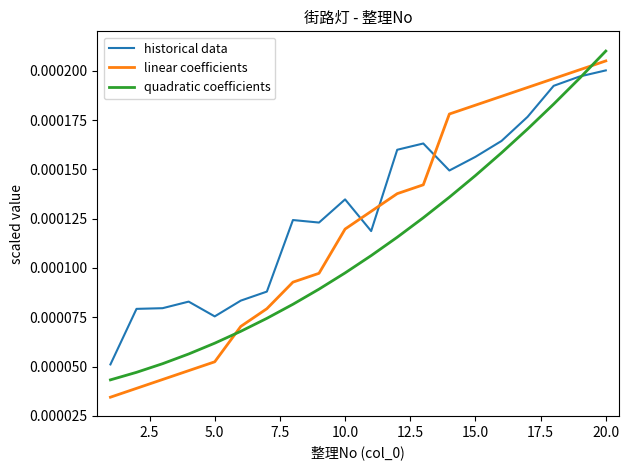

After their last crossing, which series has the higher values: linear coefficients or quadratic coefficients?

quadratic coefficients